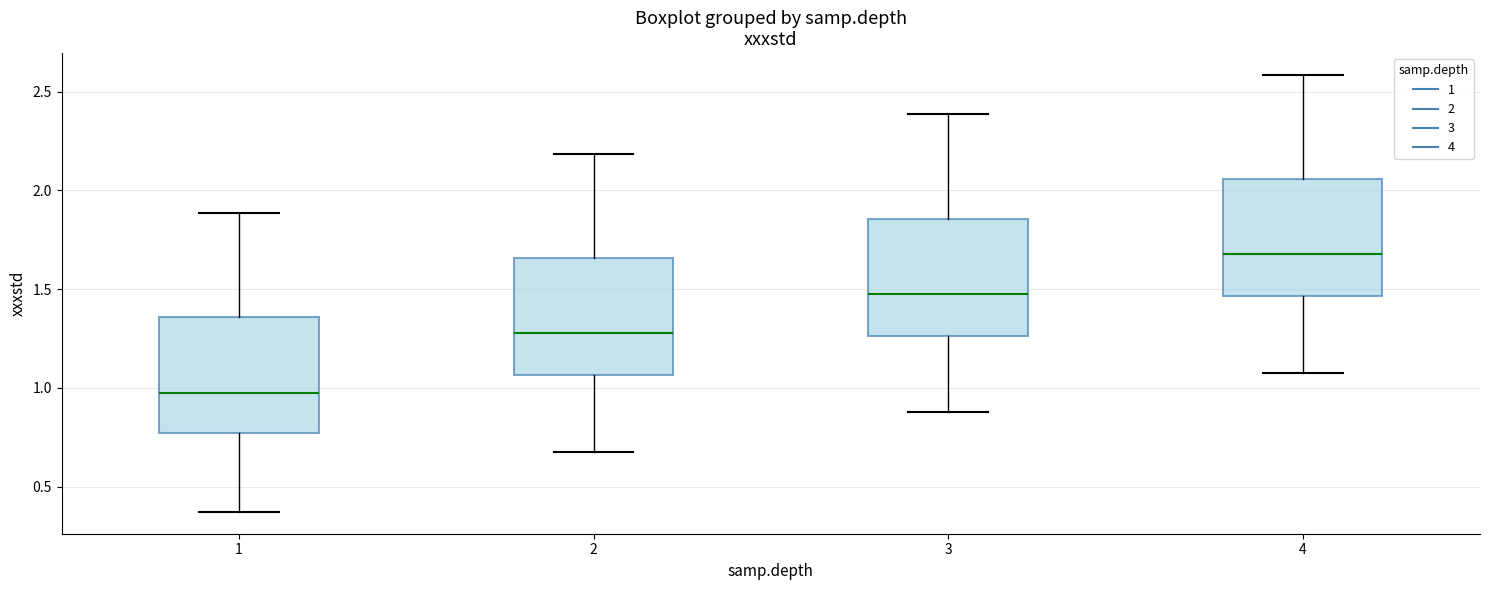

Reading left to right, transcribe this box plot: for each box, give where its median line is, the range the box spans, and where its two whiskers end, as read against the y-axis. The values are not printed on the chart, so give them approximately, as read against the axis.

1: median 1.00, box 0.75 to 1.35, whiskers 0.35 to 1.90
2: median 1.30, box 1.05 to 1.65, whiskers 0.70 to 2.20
3: median 1.50, box 1.25 to 1.85, whiskers 0.90 to 2.40
4: median 1.70, box 1.45 to 2.05, whiskers 1.10 to 2.60